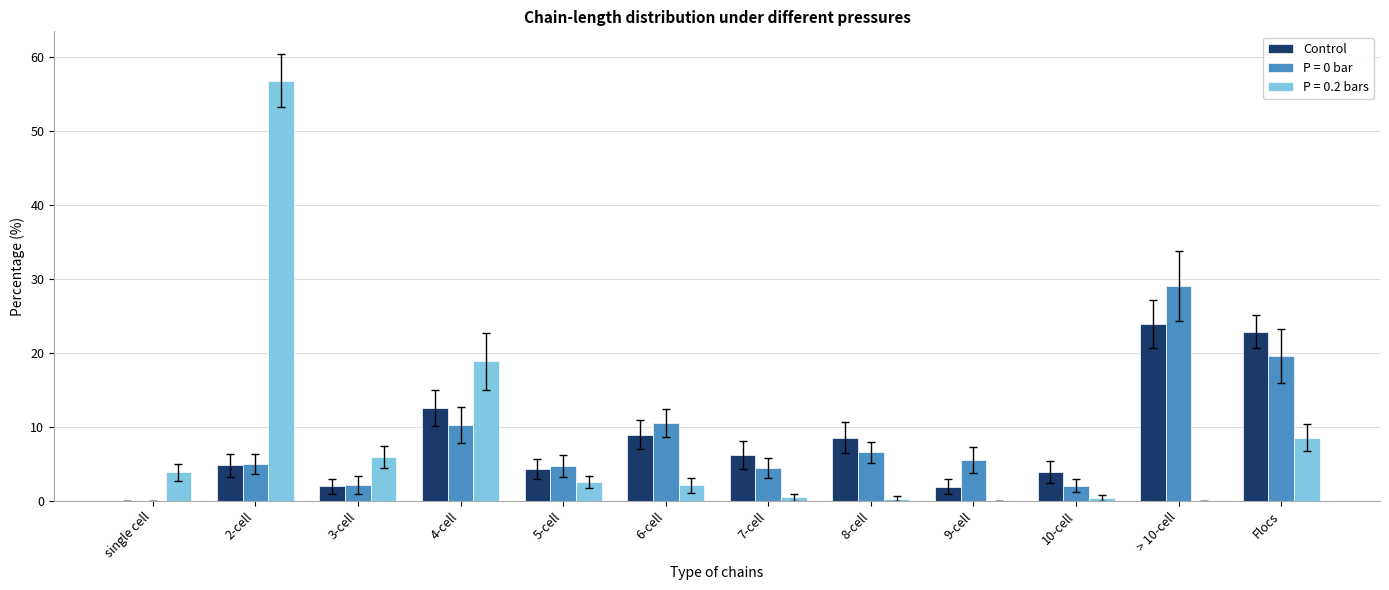

Which label corresponds to the largest value in the chart?

2-cell